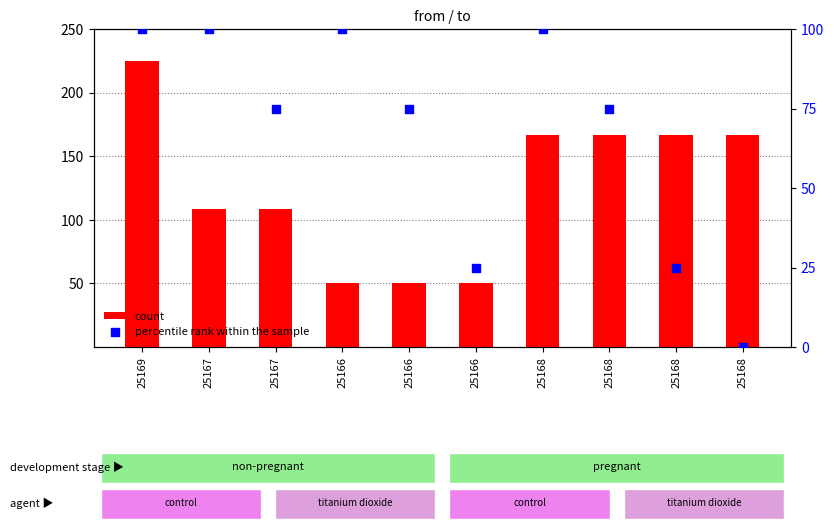

Which series has the largest total across all categories?

count